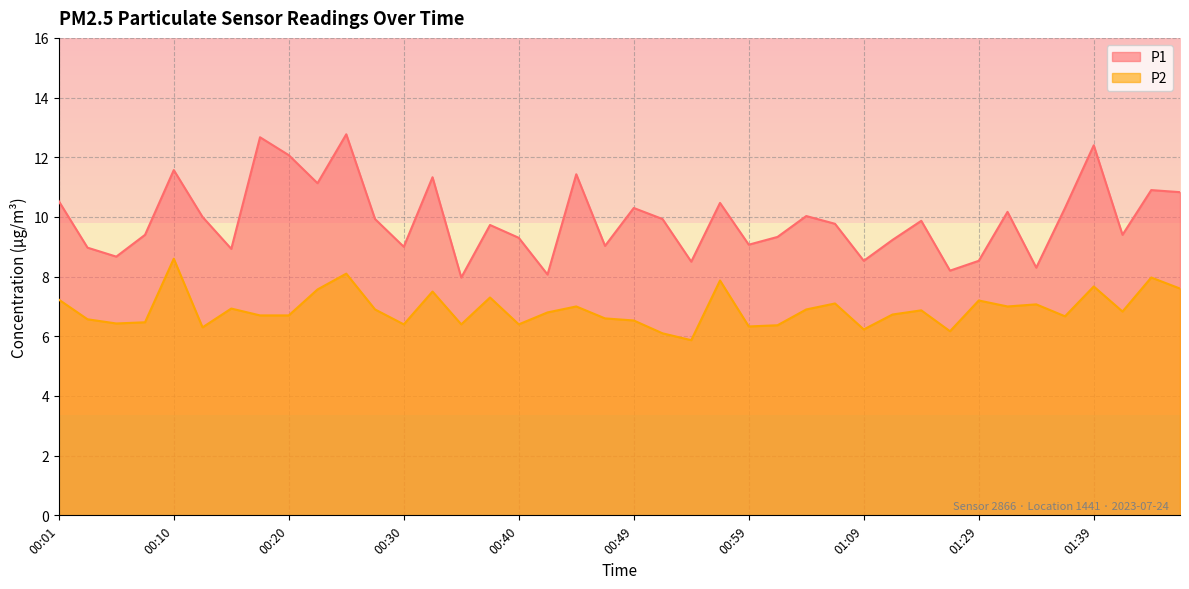

True or false: P1 and P2 intersect in this chart.

False